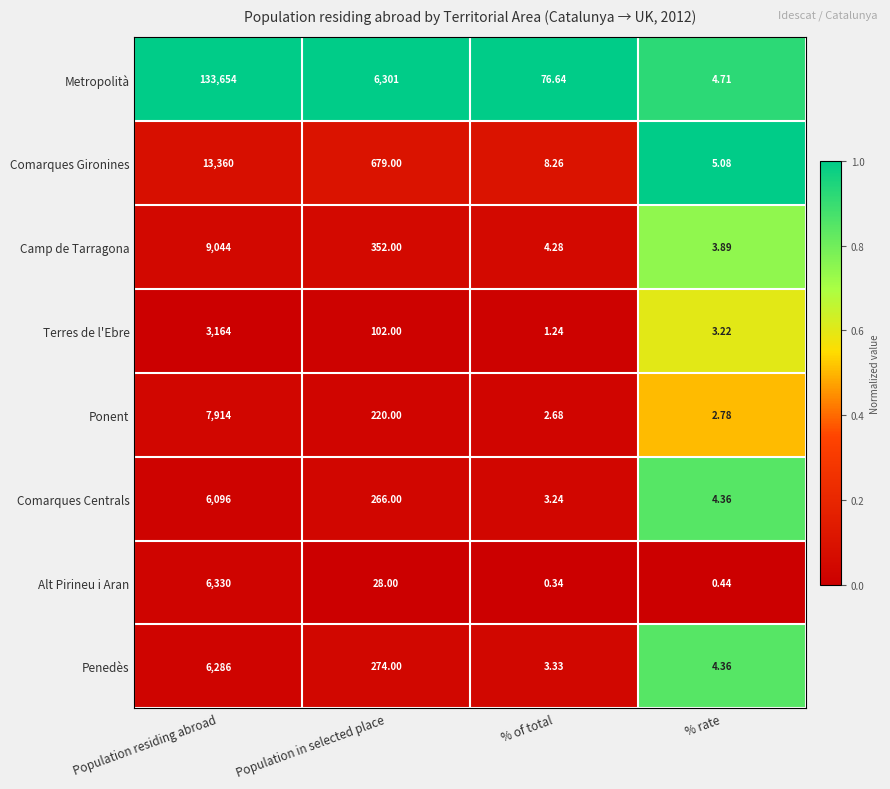

Between Population residing abroad and % rate, which series saw the biggest shift?

Metropolità